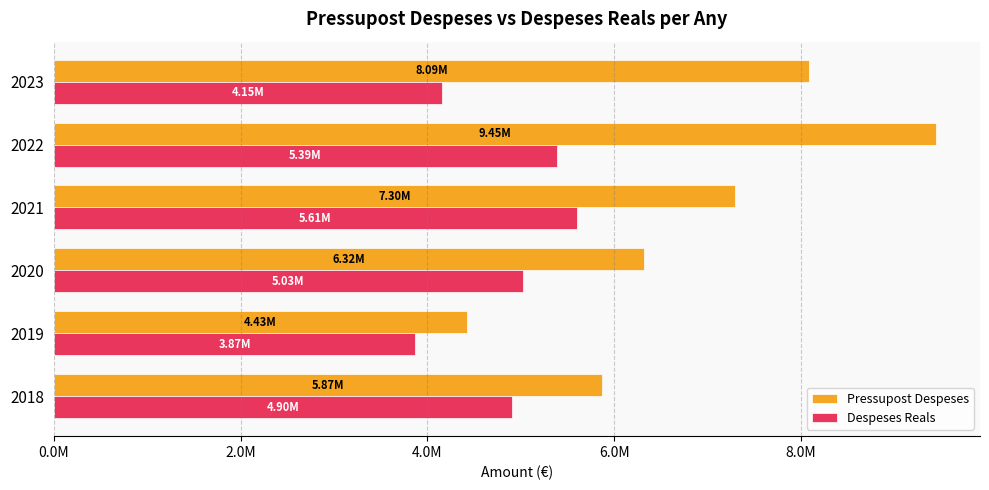

What are all the series names shown in the legend?

Pressupost Despeses, Despeses Reals